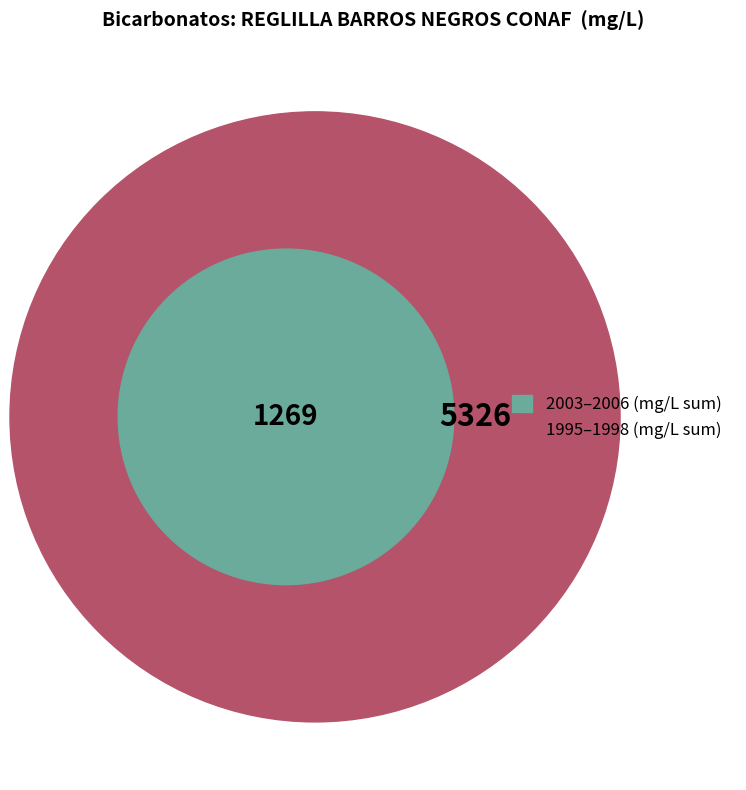

Is it true that 31 is 14% of the pie?

False